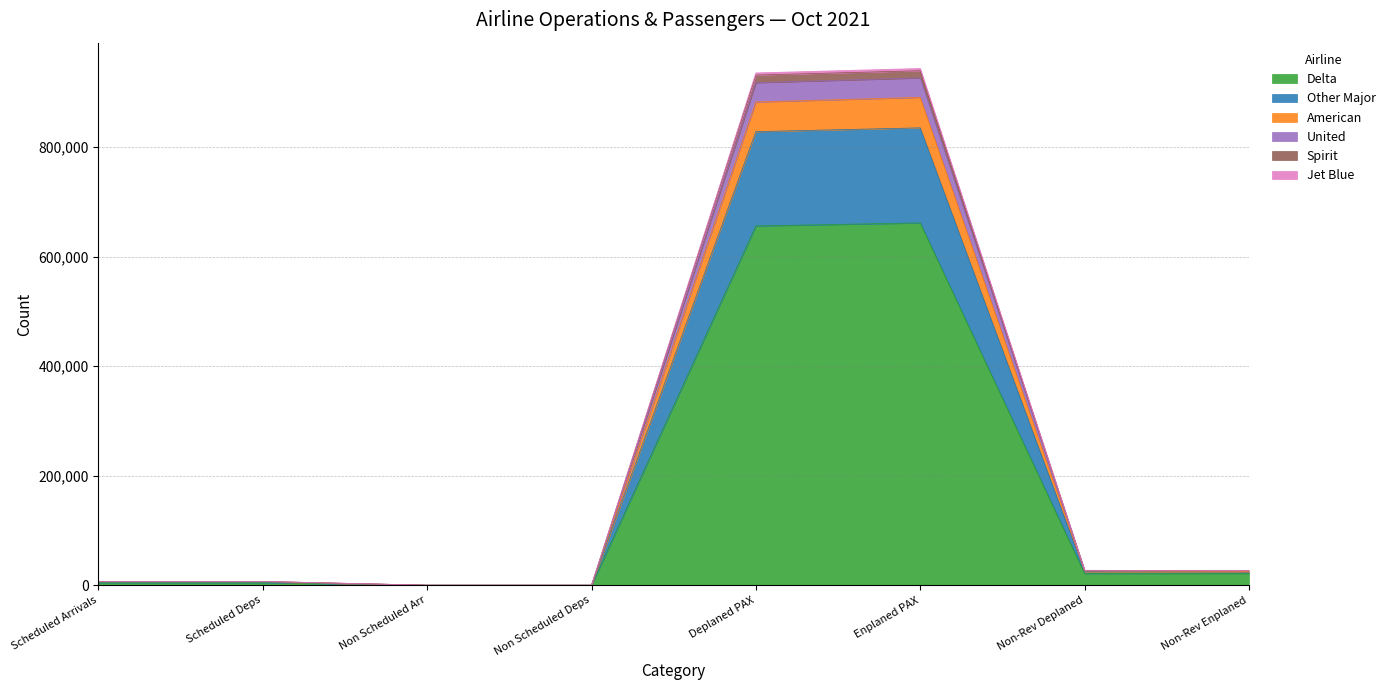

How many distinct data groups are displayed?

6